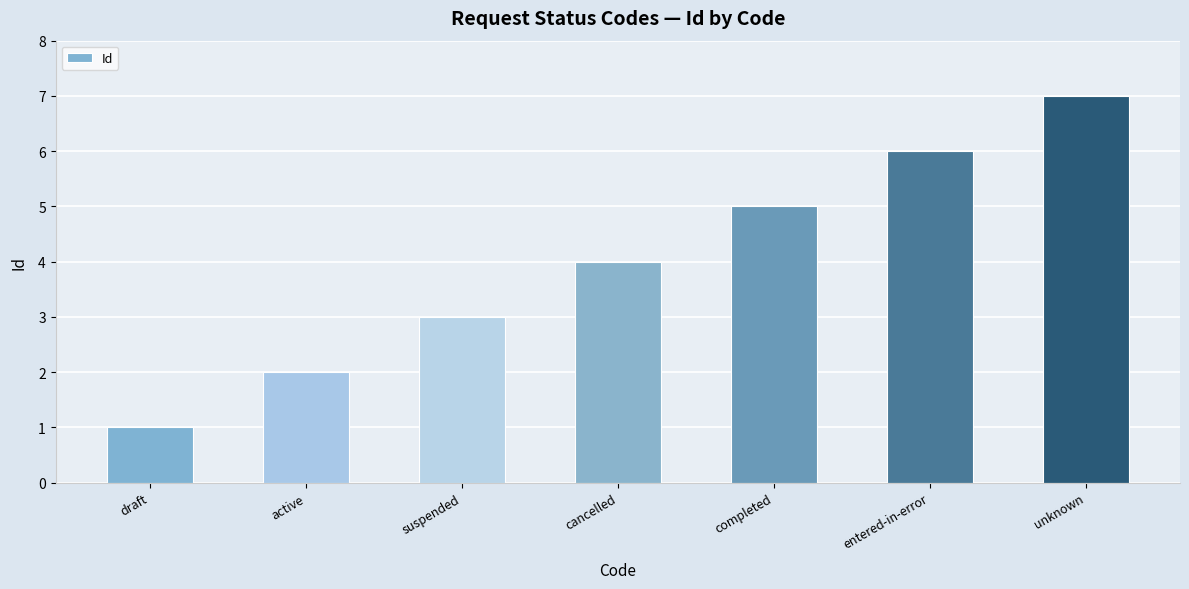

What is the difference between the values at unknown and cancelled?

3